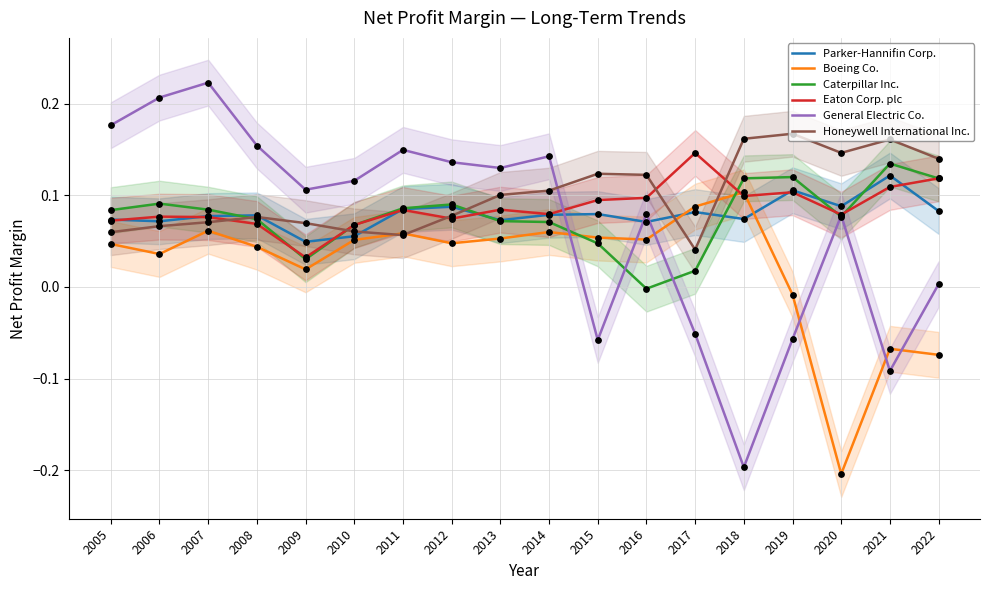

At how many categories does at least one series exceed 0?

18